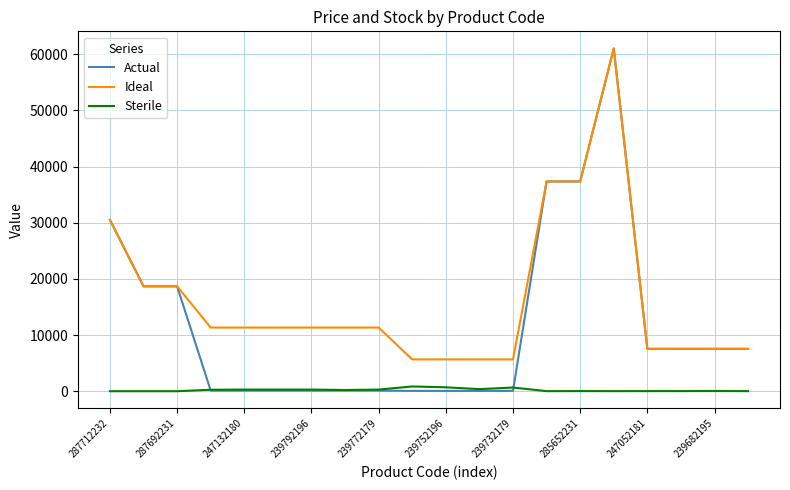

Which series has the largest range (max minus min)?

Actual